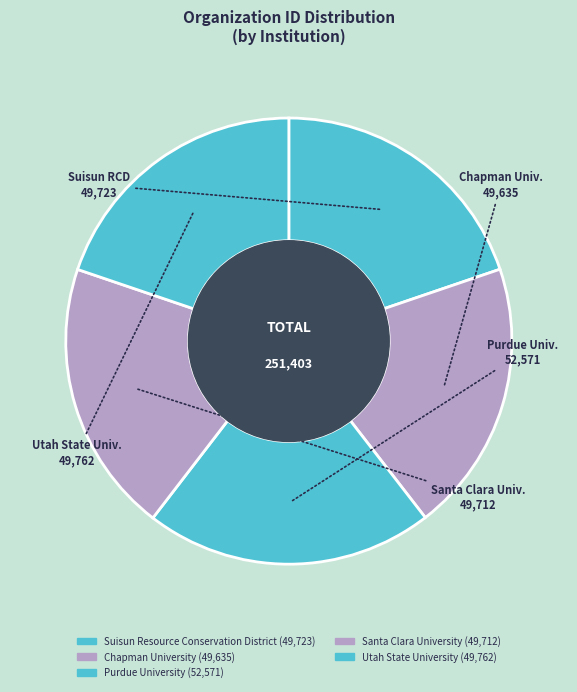

Count the number of slices in the pie.

5